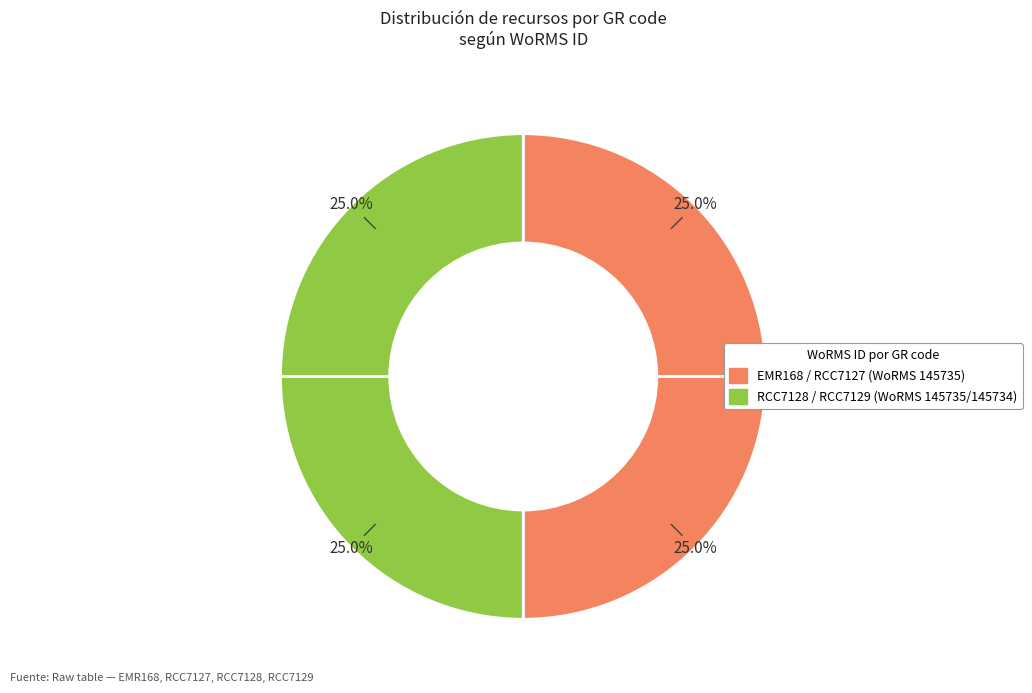

How many segments does this pie chart have?

4